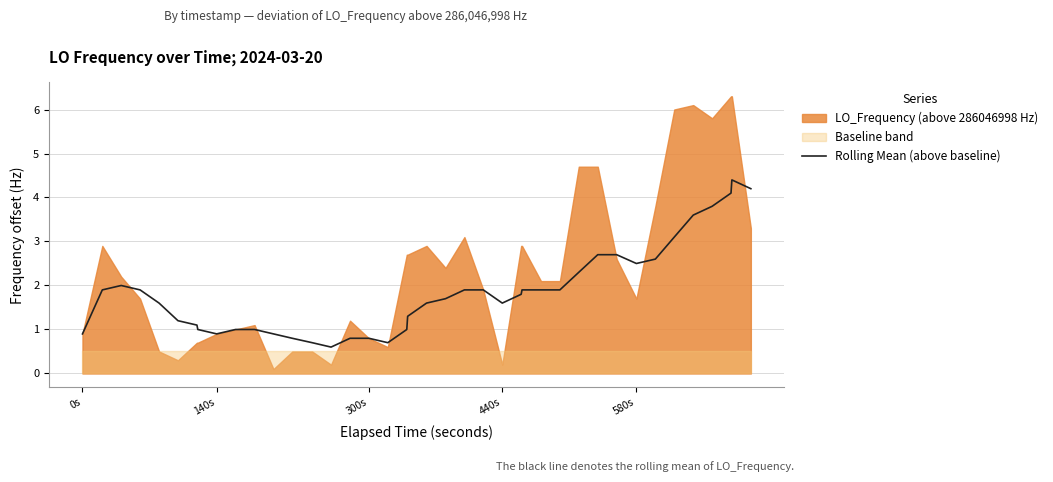

What is the maximum value for Rolling Mean (above baseline)?

4.4